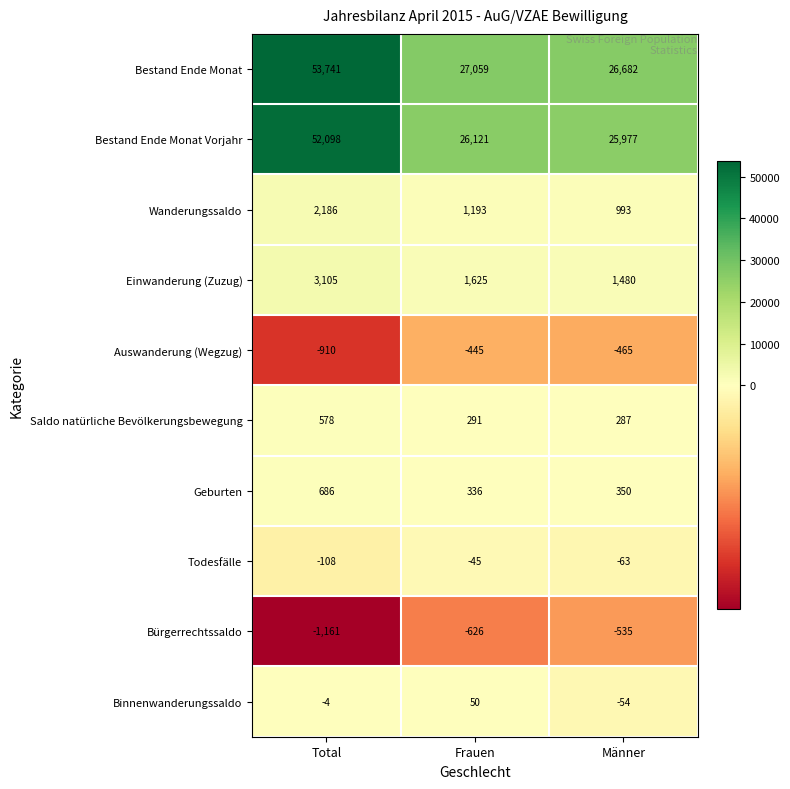

Which series has the widest spread of values?

Bestand Ende Monat